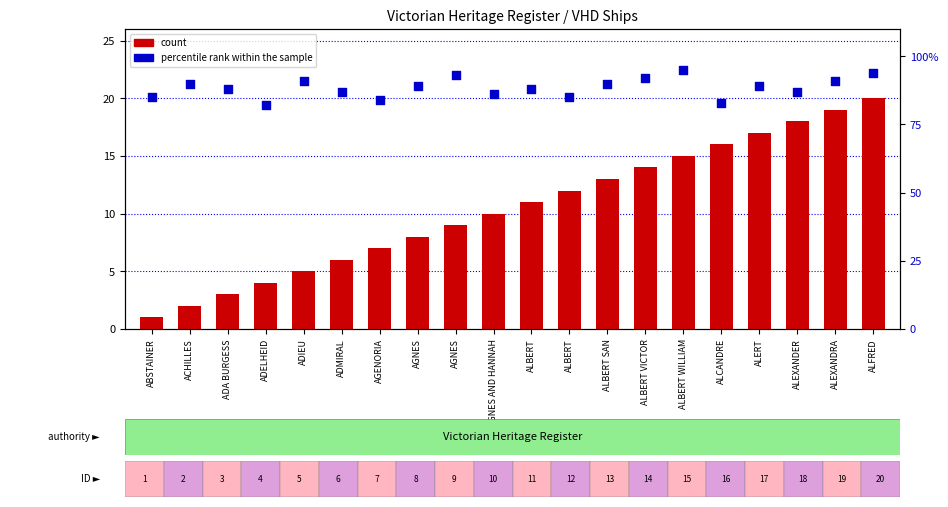

Which series has the largest Y range (max minus min)?

count